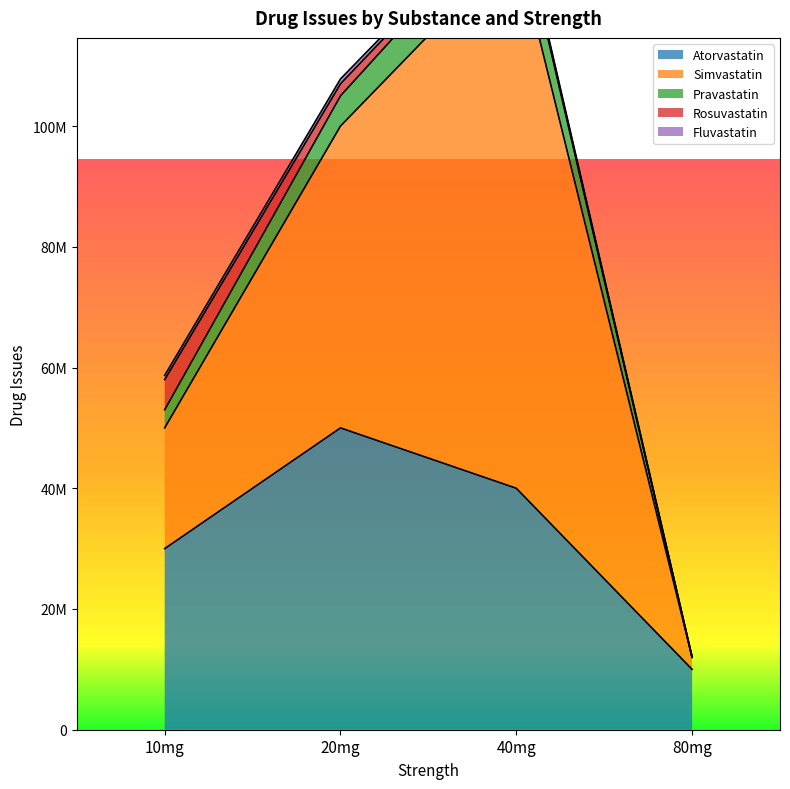

Which category has the highest value across all series?

40mg